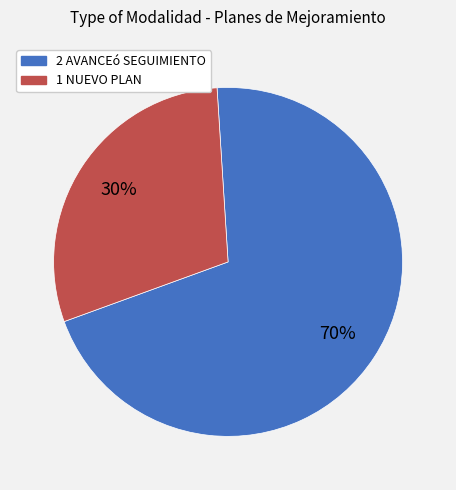

To the nearest percent, what is the average slice percentage?

50%